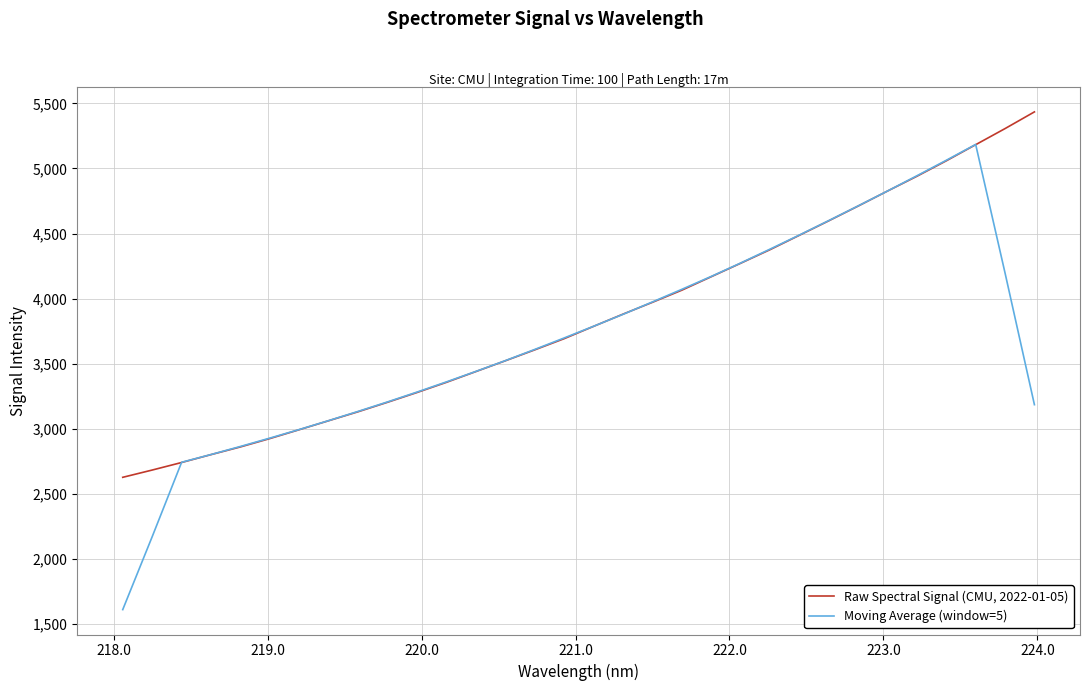

What is the maximum value shown in the chart?

5435.0